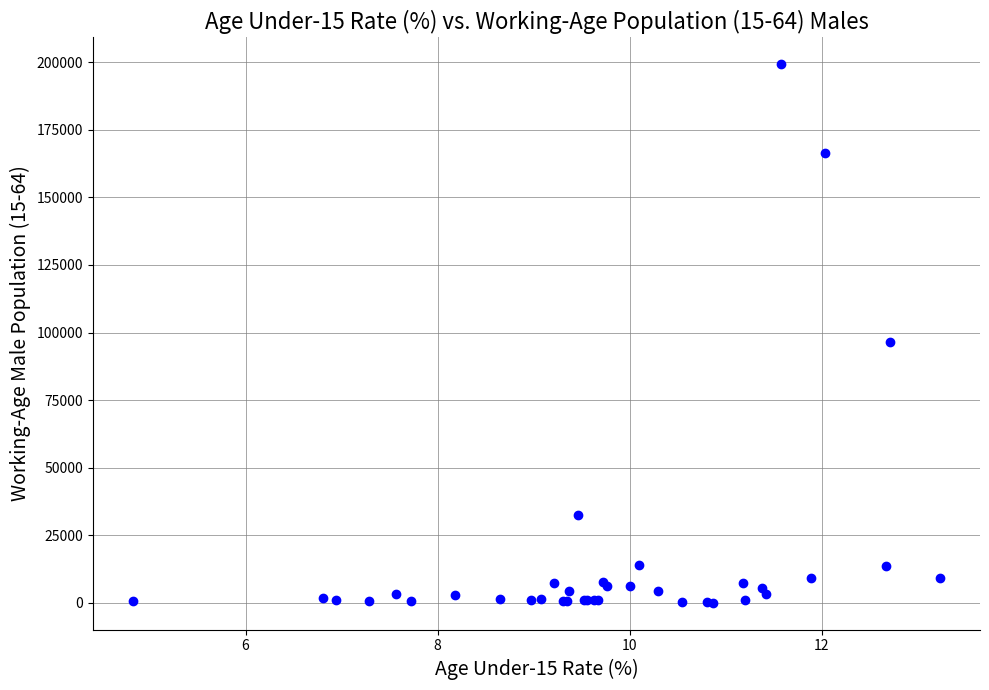

What Y value in the scatter plot is closest to 99642?

96463